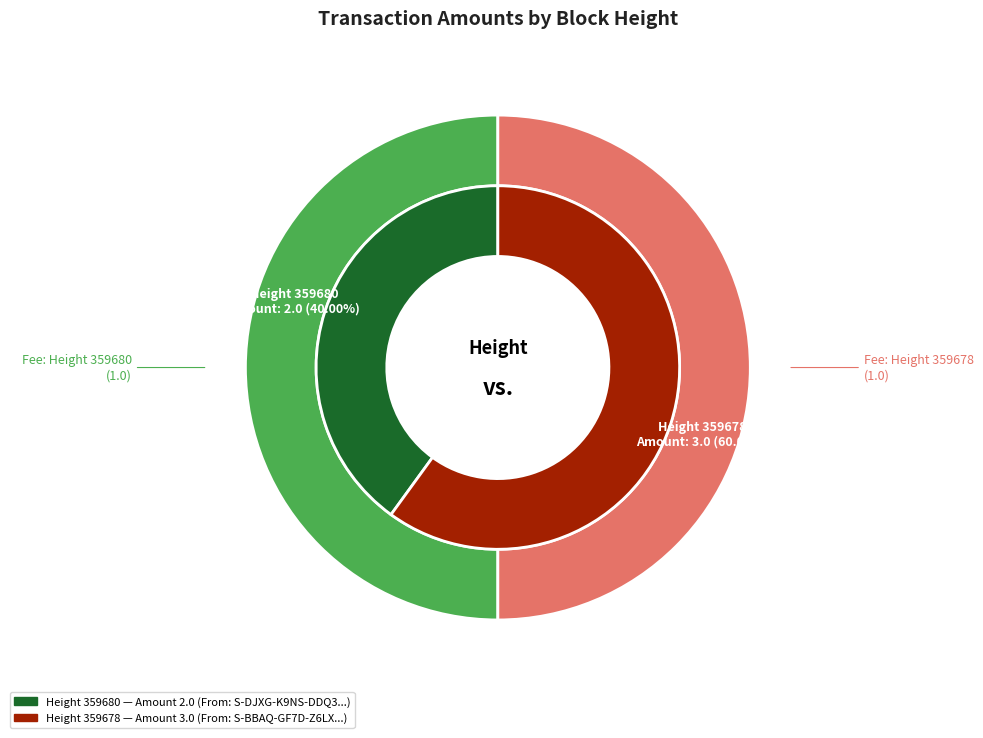

To the nearest percent, what is the difference between the 359678 and 359680 slice percentages?

20%